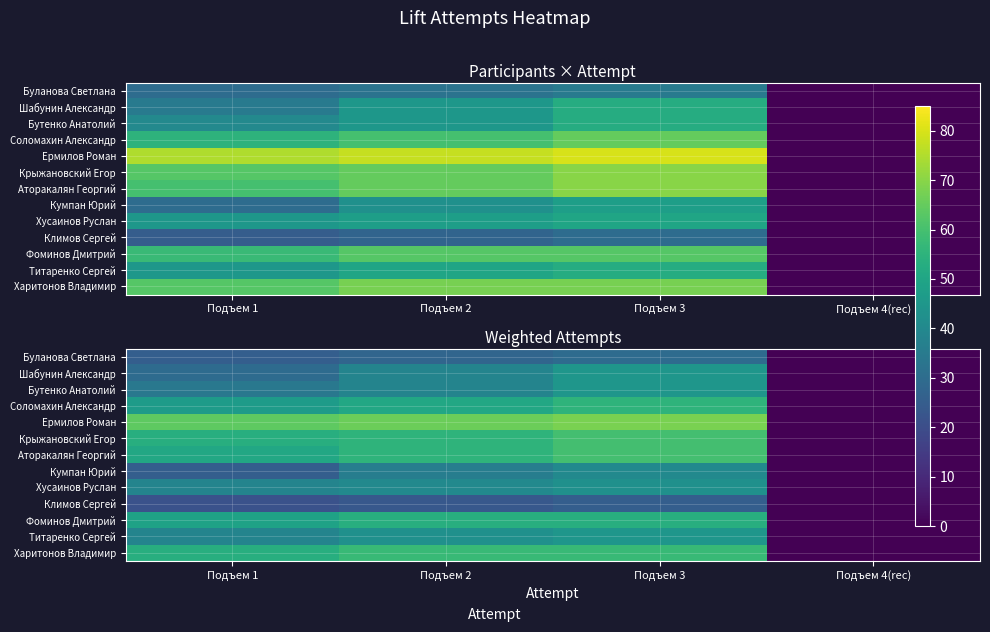

True or false: Соломахин Александр has a value of 51.0 at Подъем 2.

True